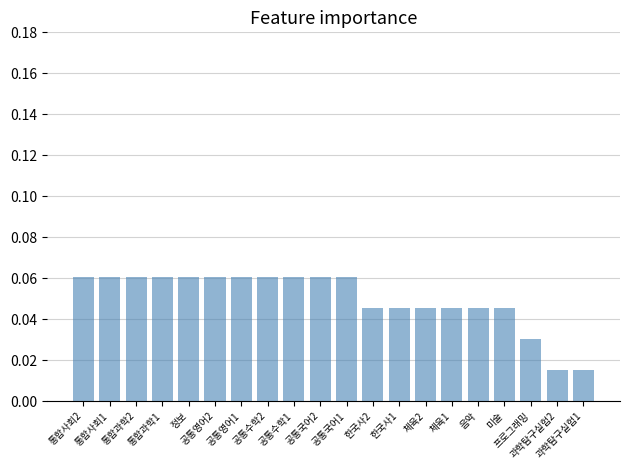

What is the value of the 3rd bar from the left?

0.1